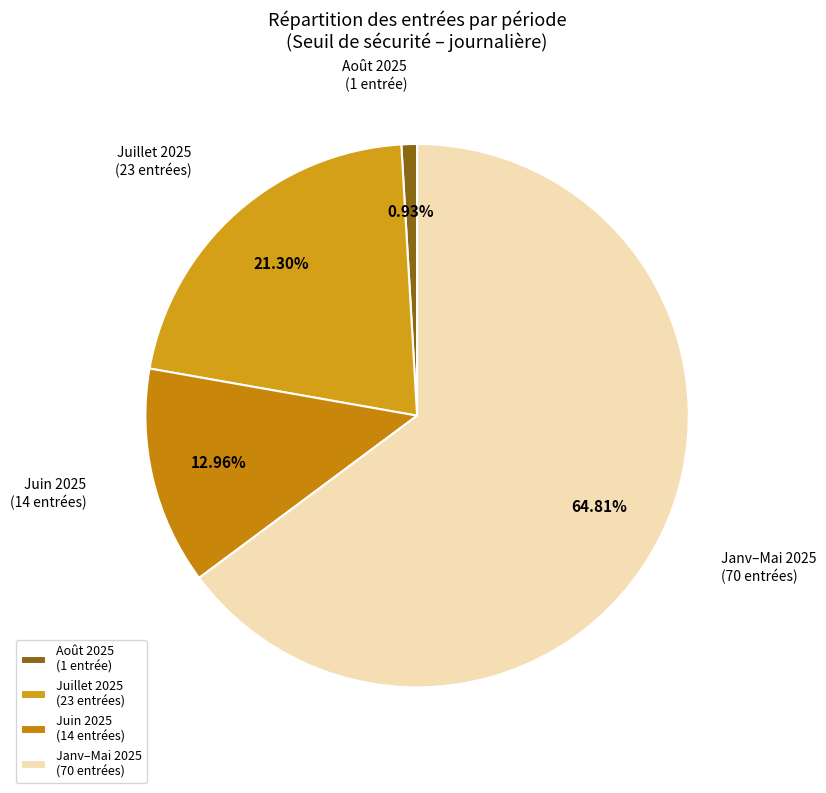

Does Janv–Mai 2025 represent more than half of the total?

Yes